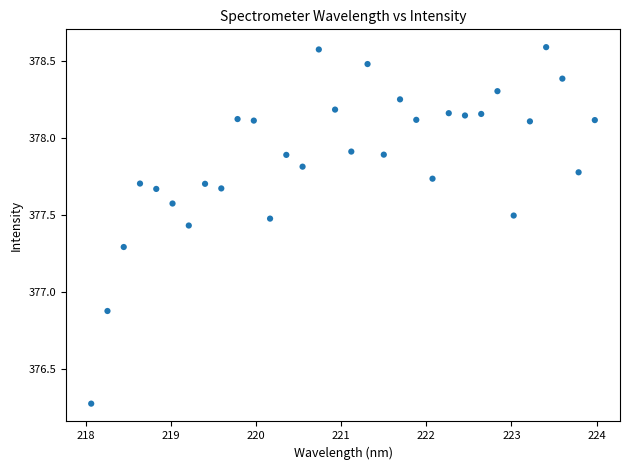

What Y value in the scatter plot is closest to 377?

376.9